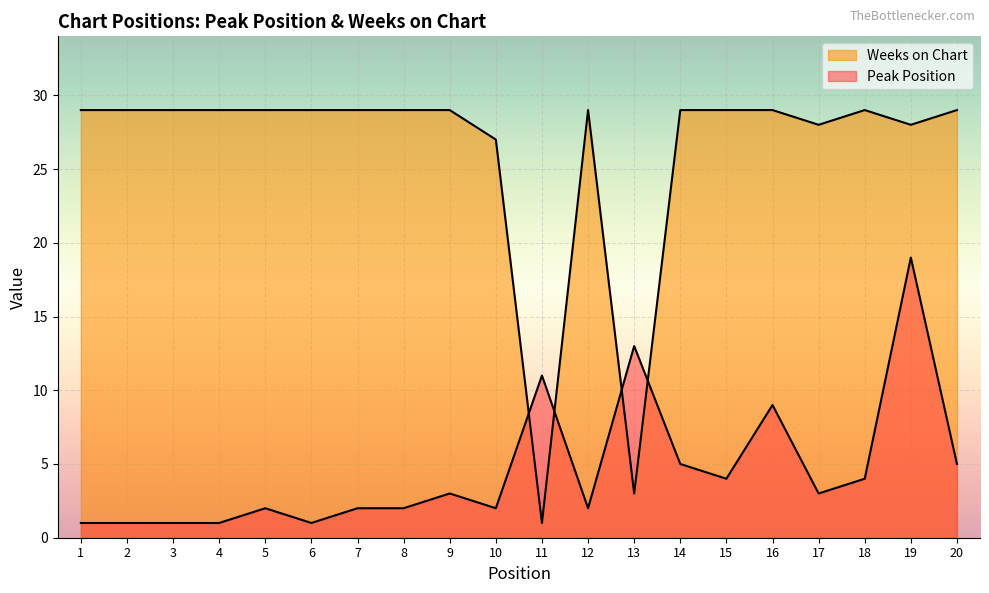

What is the maximum value shown in the chart?

29